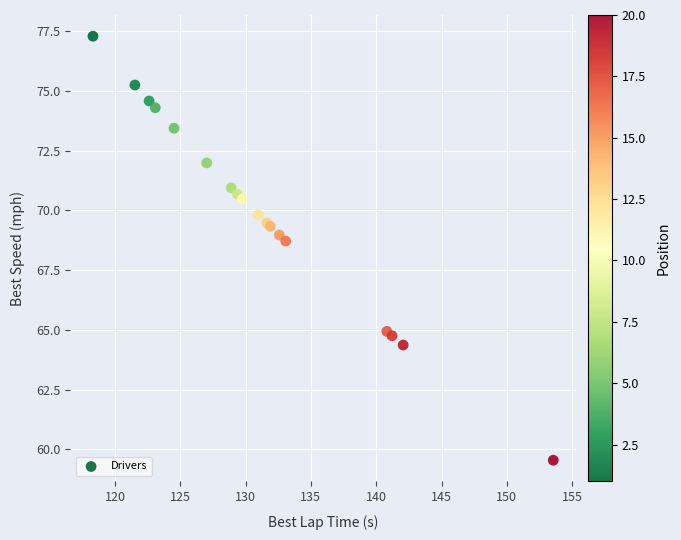

What Y value in the scatter plot is closest to 68?

68.7